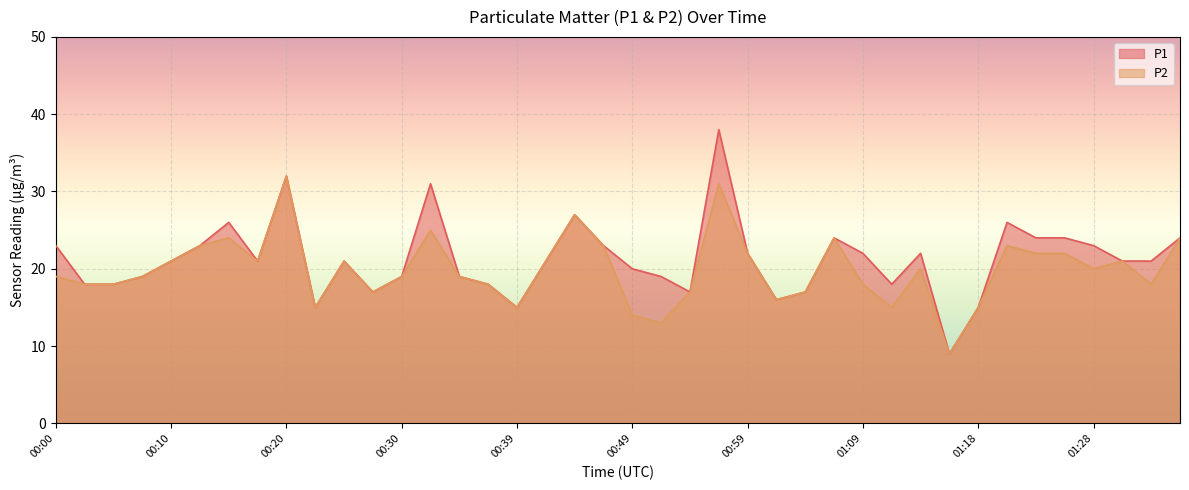

List the series in order of their overall mean, lowest first.

P2, P1